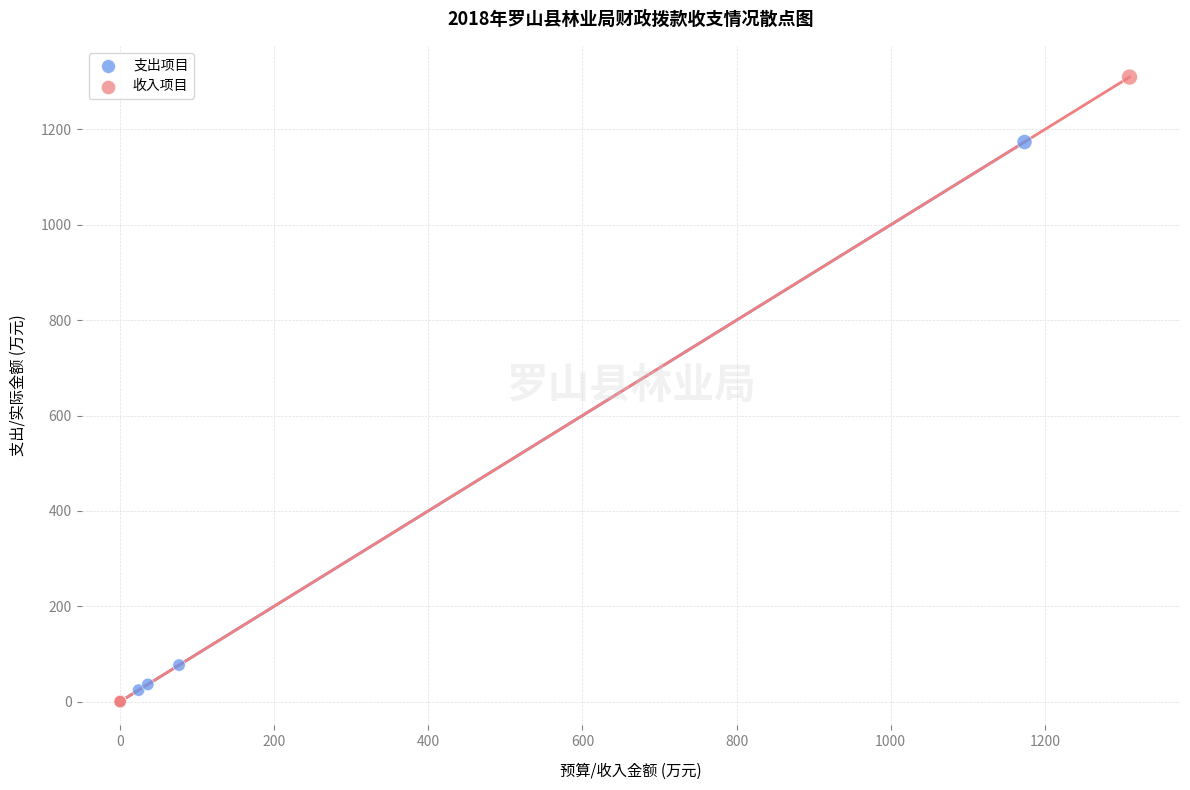

Which series has the largest Y range (max minus min)?

收入项目